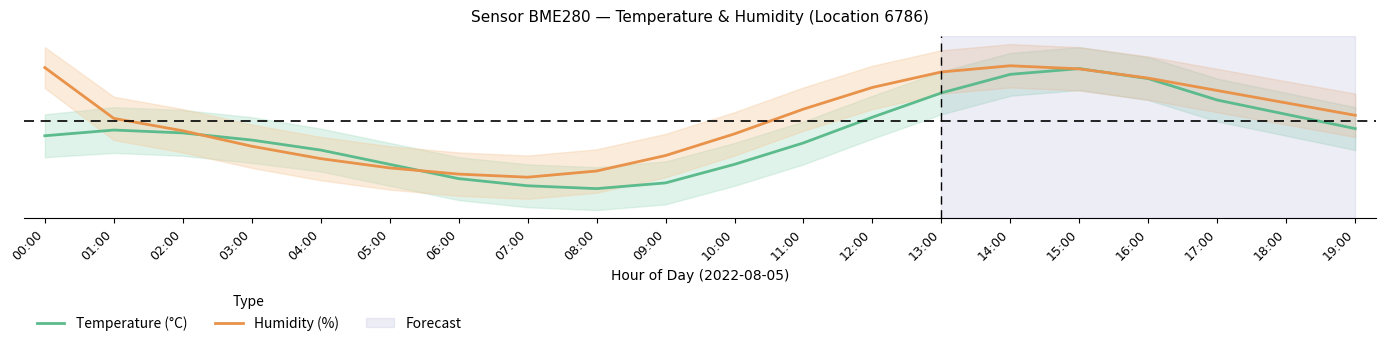

What is the total value across all series at 09:00?

45.0